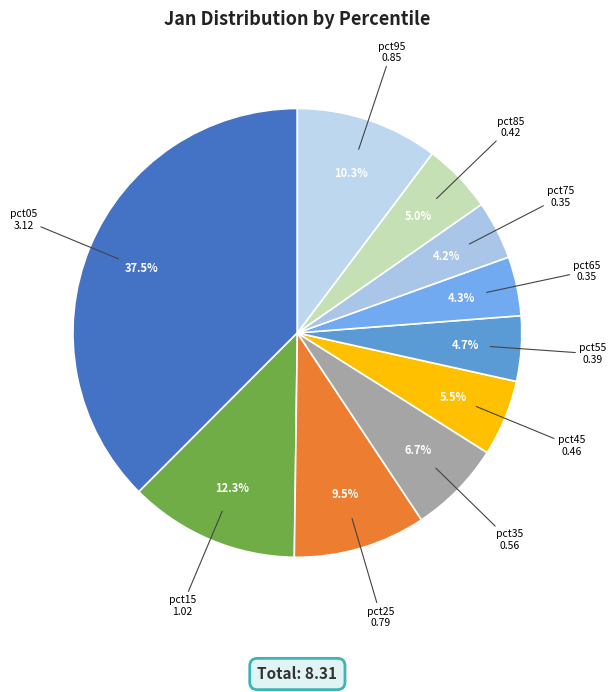

Does pct95 account for over 50% of the chart?

No